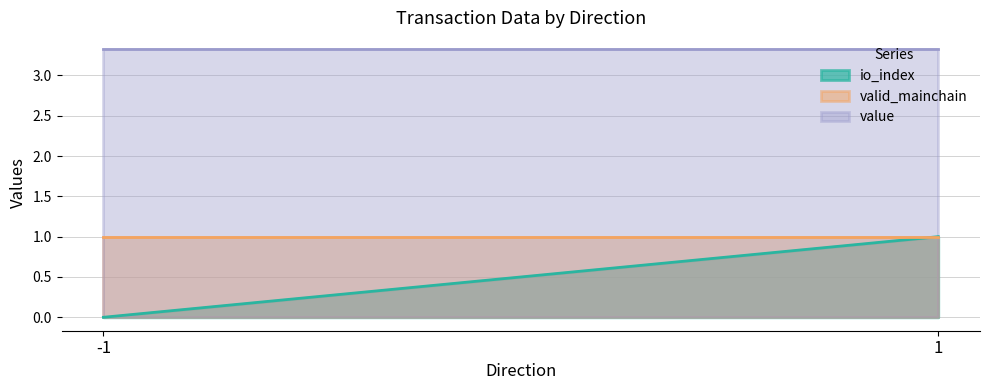

List the series in order of their peak value, highest first.

value, io_index, valid_mainchain